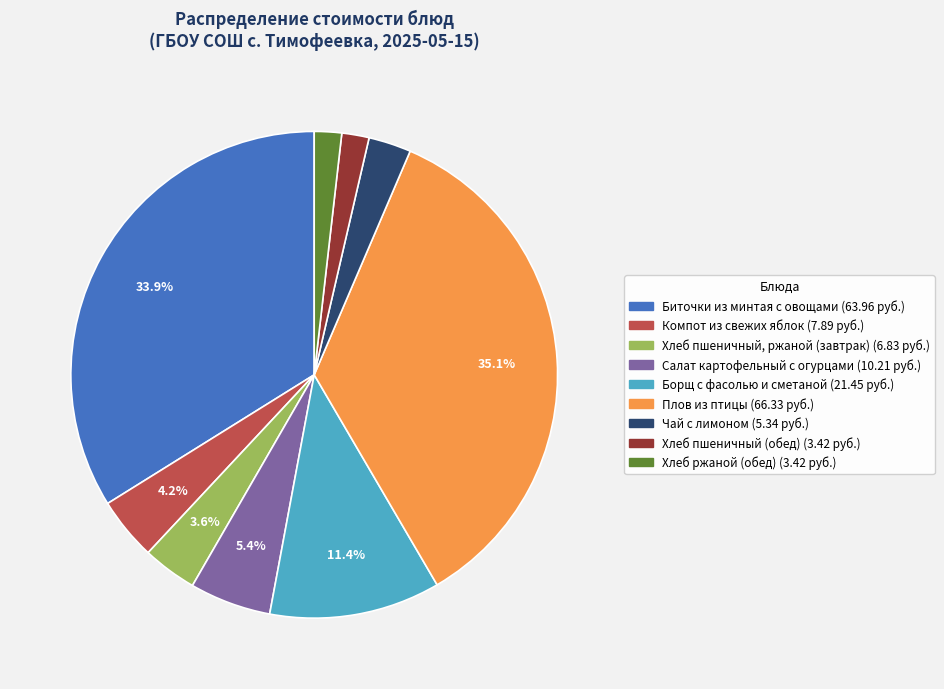

Between Чай с лимоном and Хлеб пшеничный (обед), which is larger?

Чай с лимоном